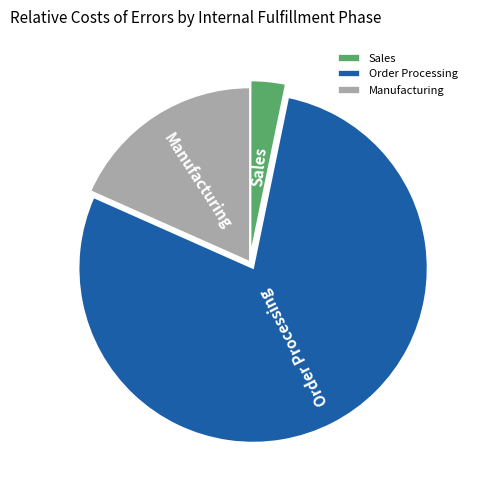

Between Order Processing and Manufacturing, which is larger?

Order Processing